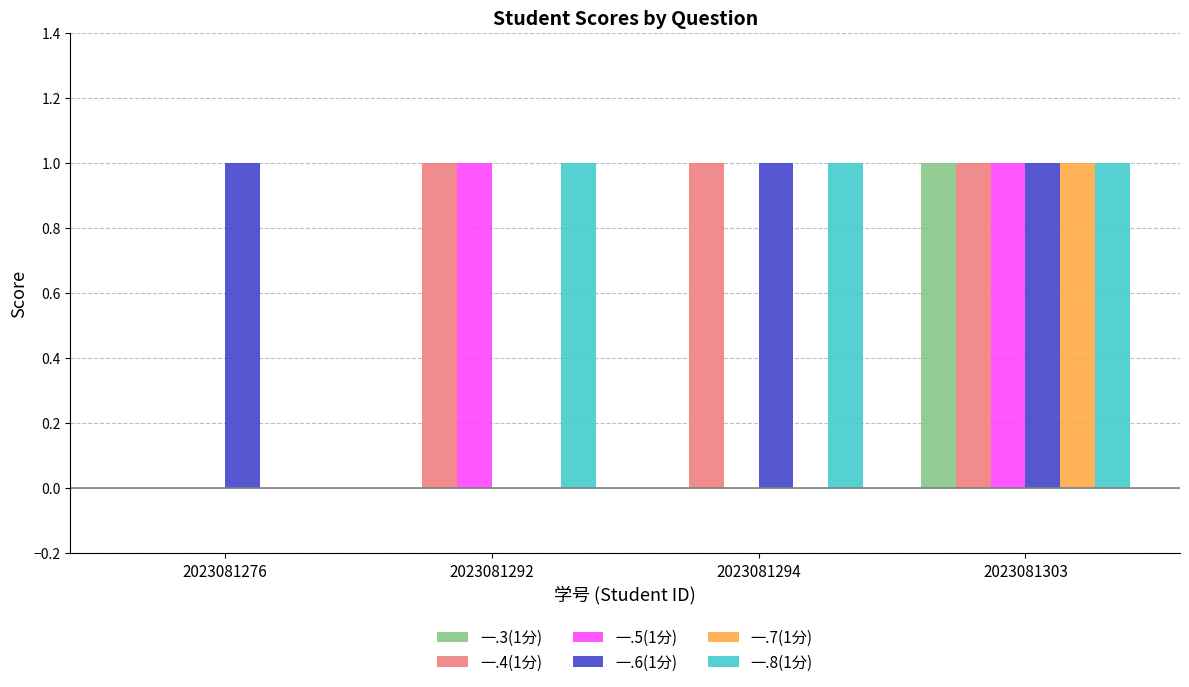

How many data points does each series have?

4